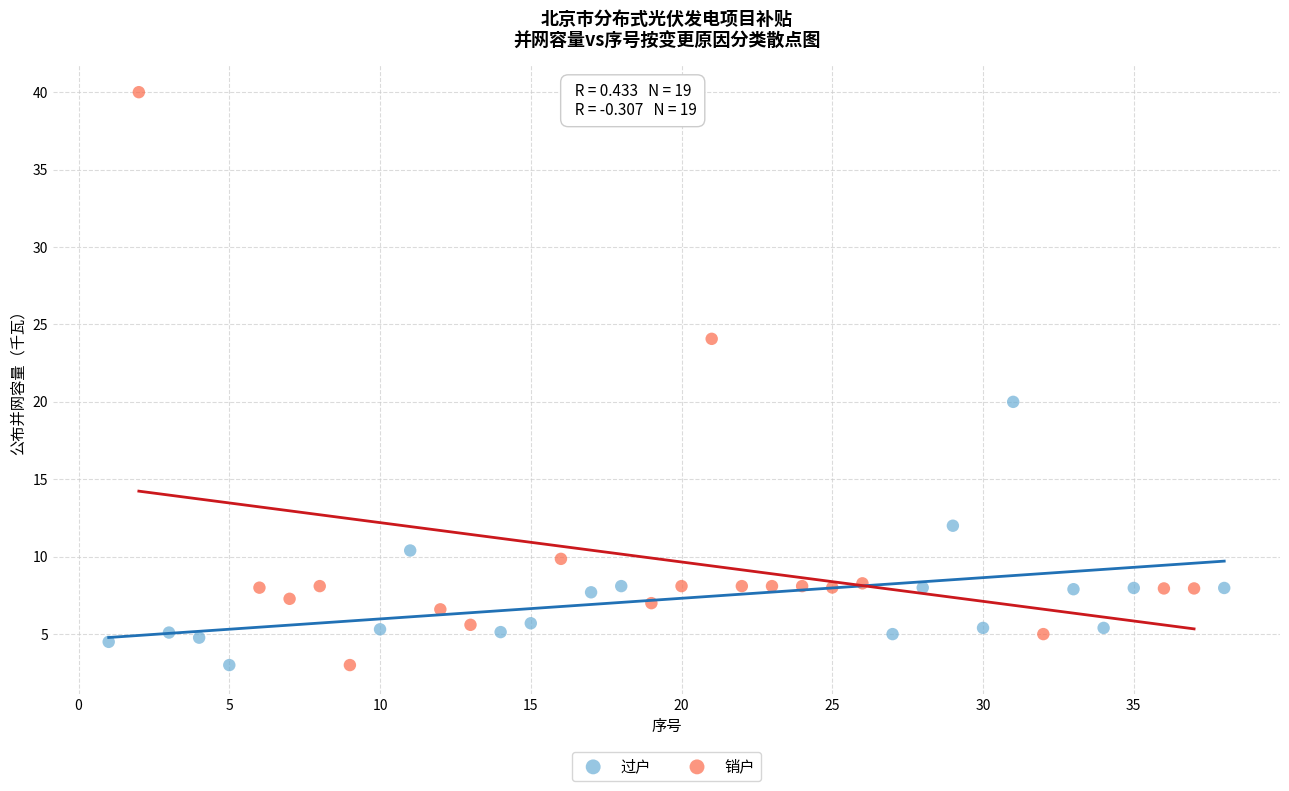

Which series contains the highest Y value?

销户